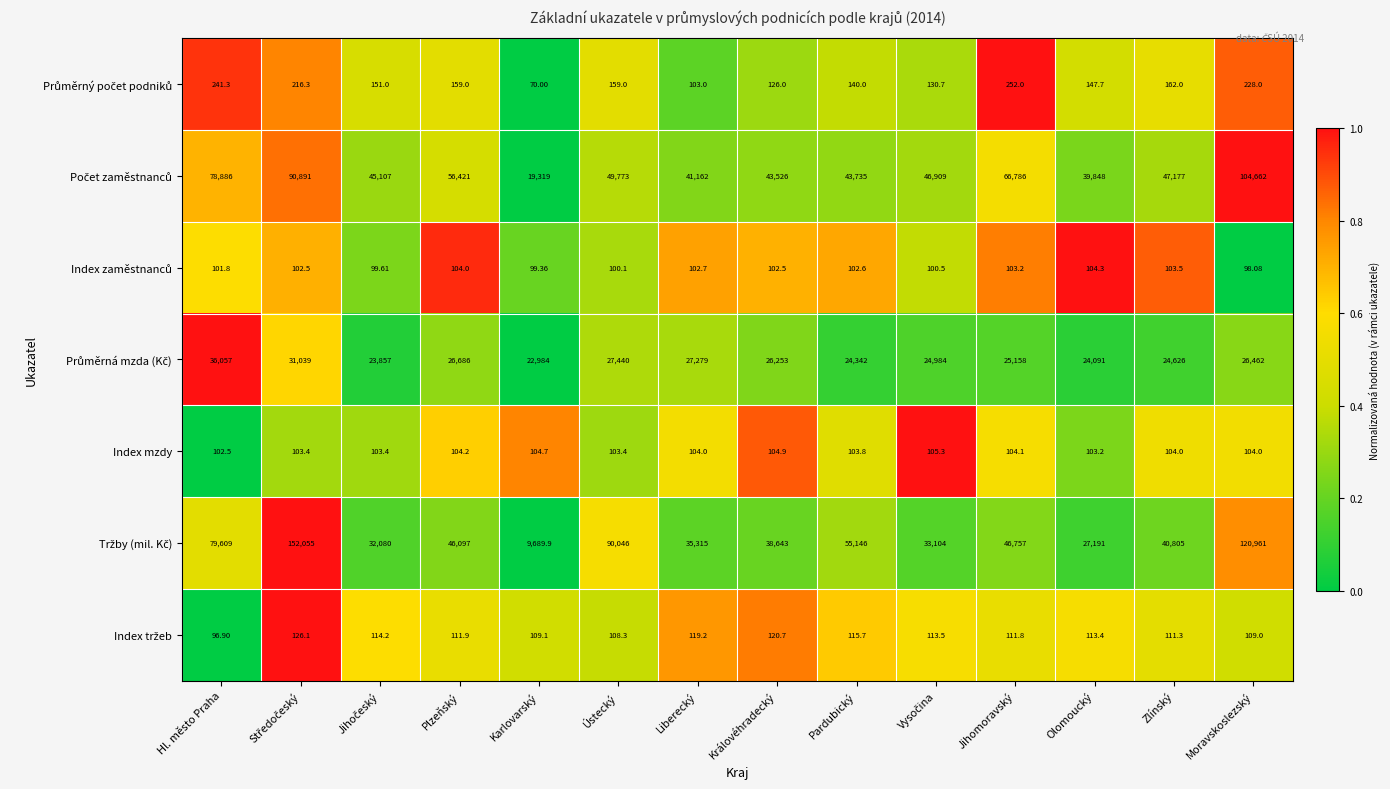

Count the number of data series in this chart.

7